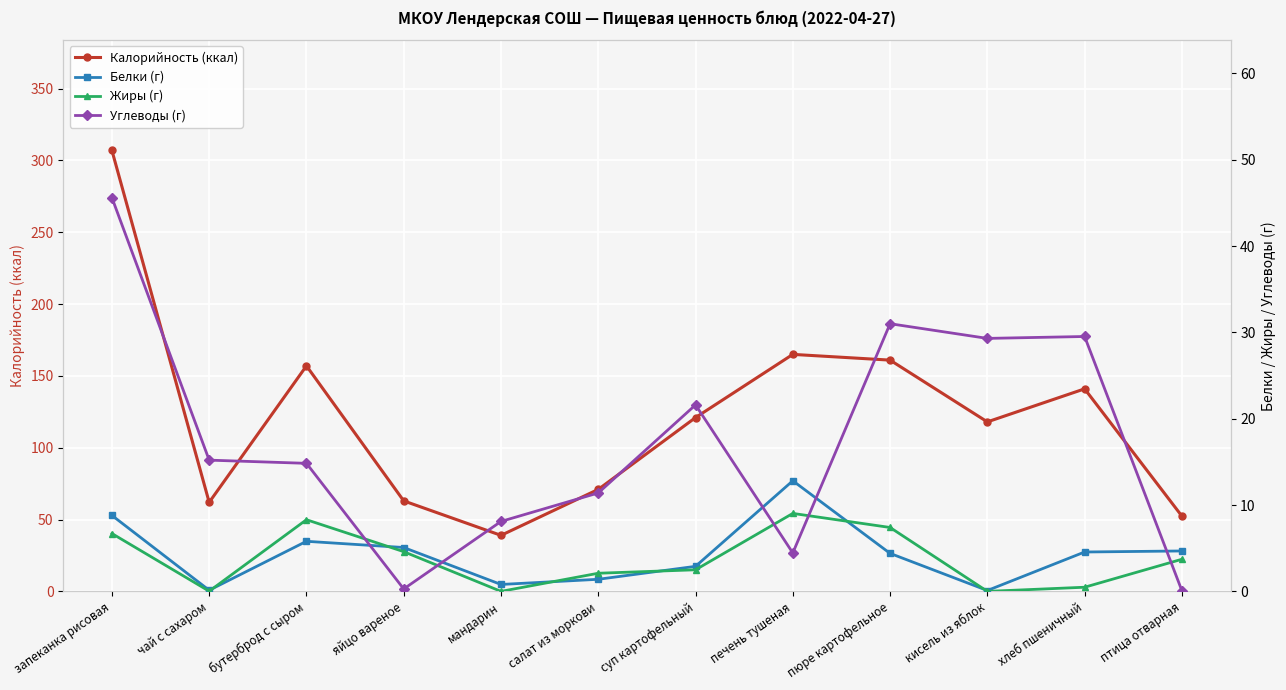

After their last crossing, which series has the higher values: Углеводы (г) or Жиры (г)?

Жиры (г)